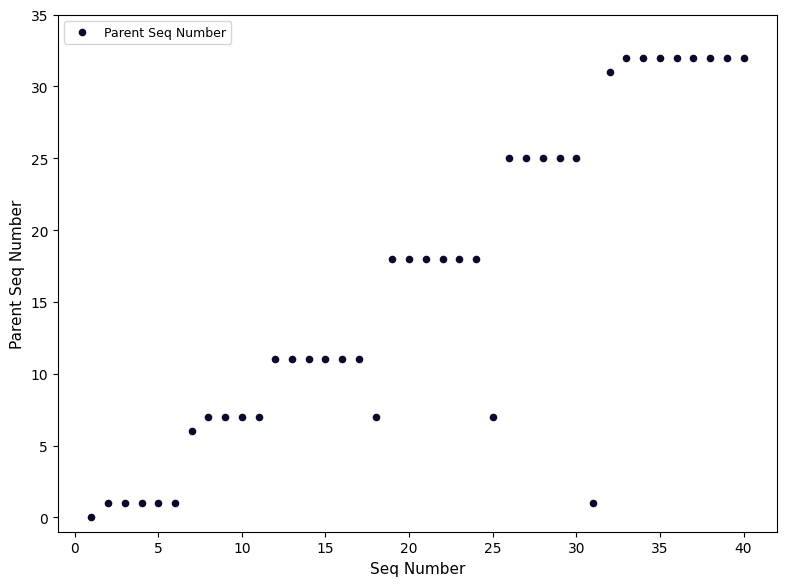

What is the range of X values (max minus min)?

39